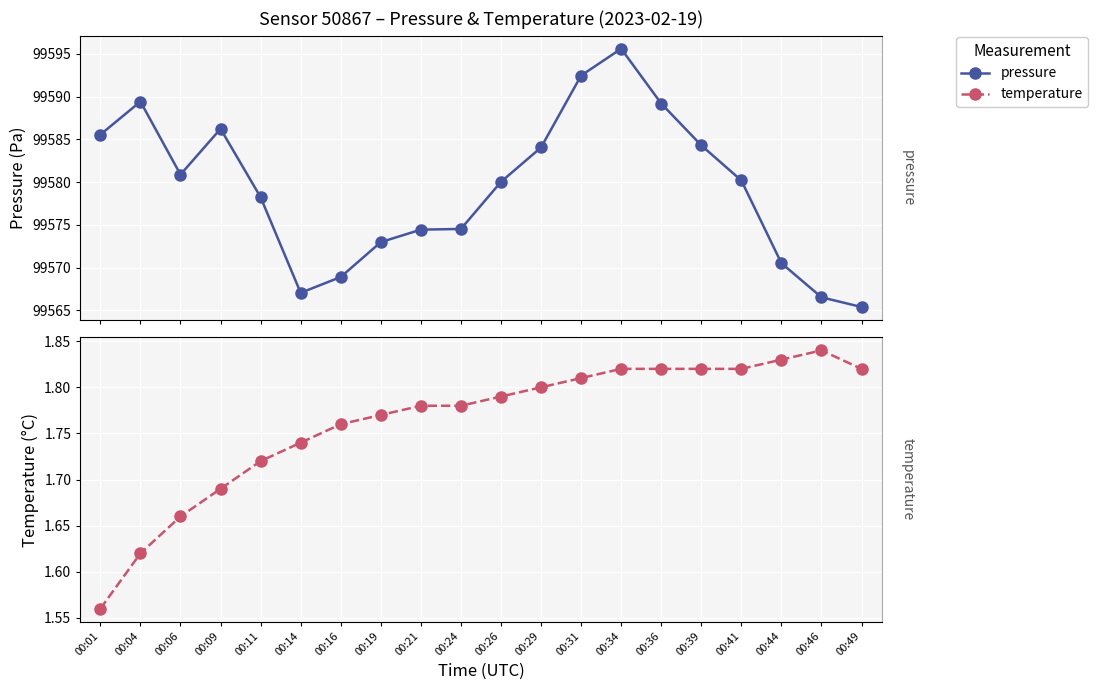

Between 00:01 and 00:46, which is larger?

00:01